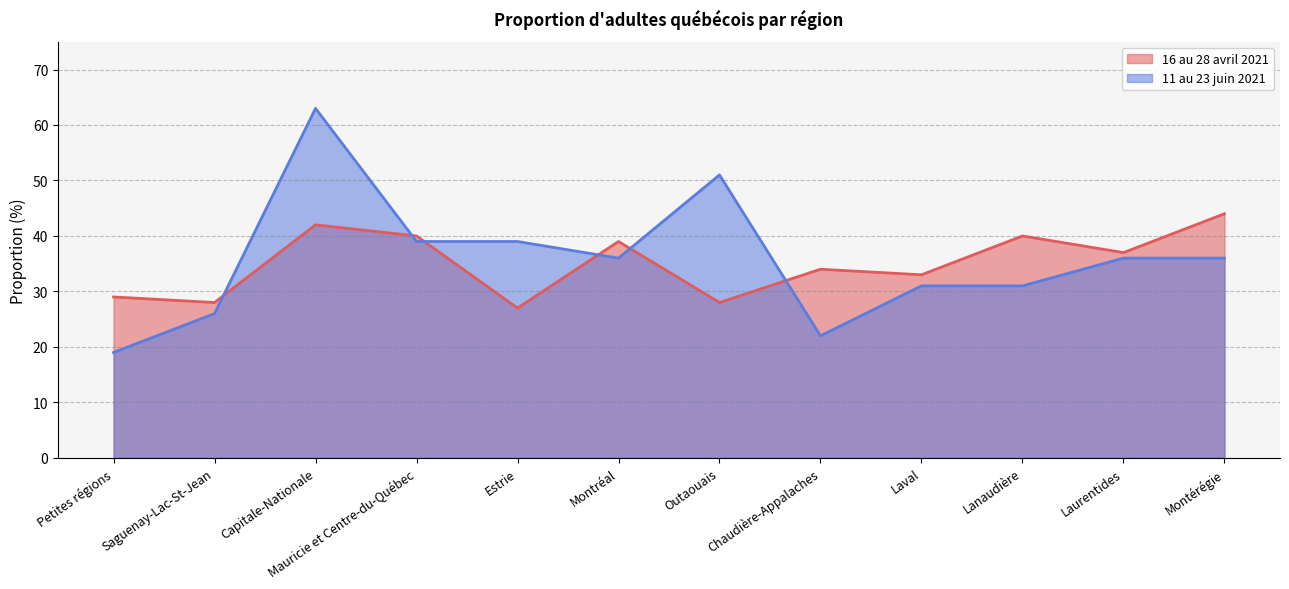

What is the highest value of the 16 au 28 avril 2021 series?

44